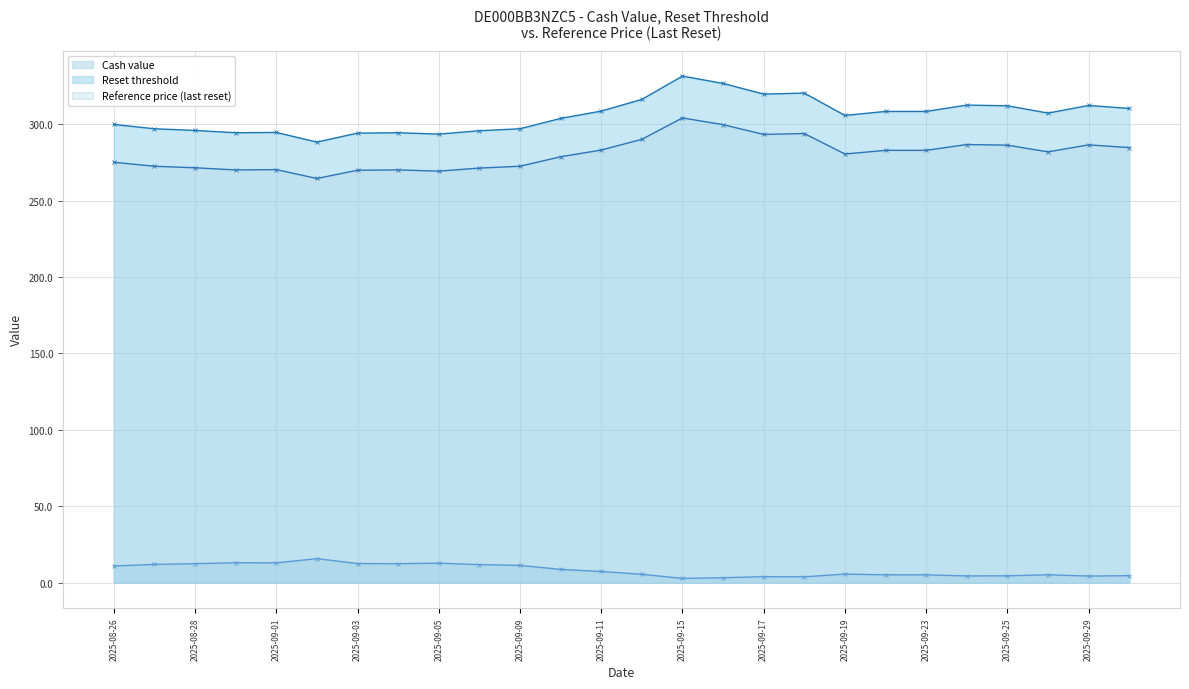

What is the value of the Reference price (last reset) point at the 23rd from the left?

286.2